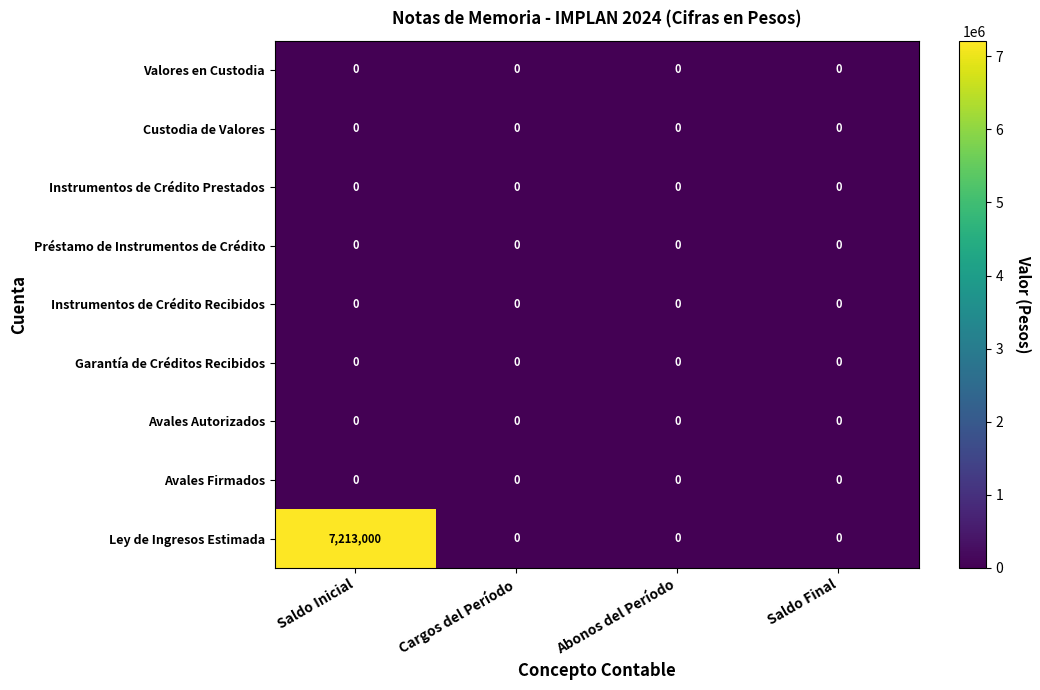

Is it true that Avales Autorizados equals 0 at Saldo Inicial?

True